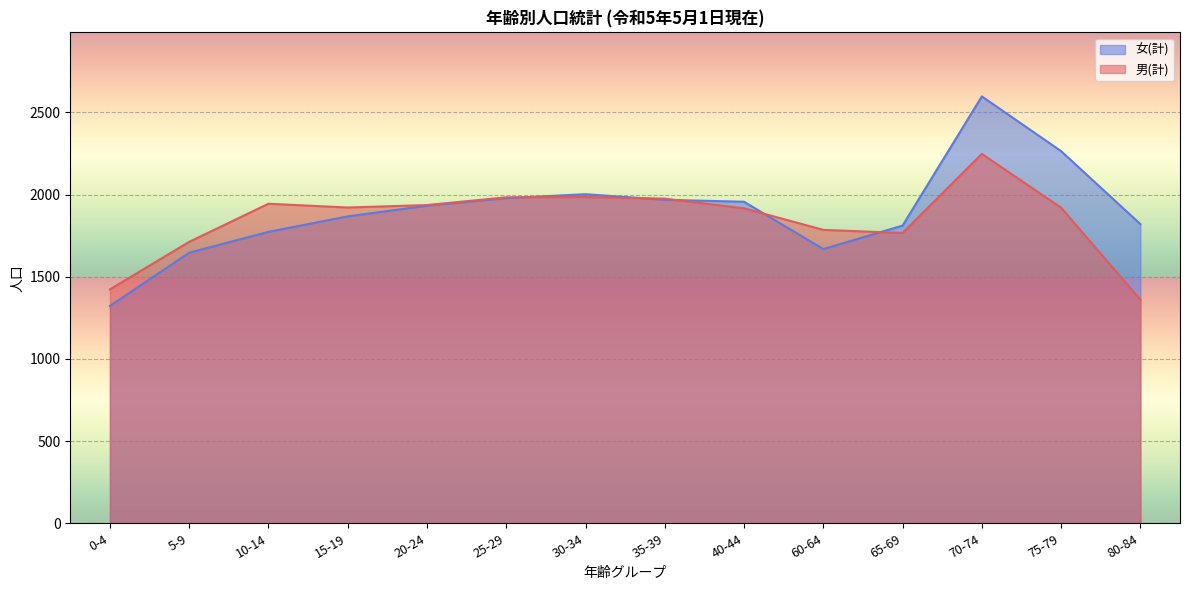

Where does the 女(計) series first go above 1932?

25-29